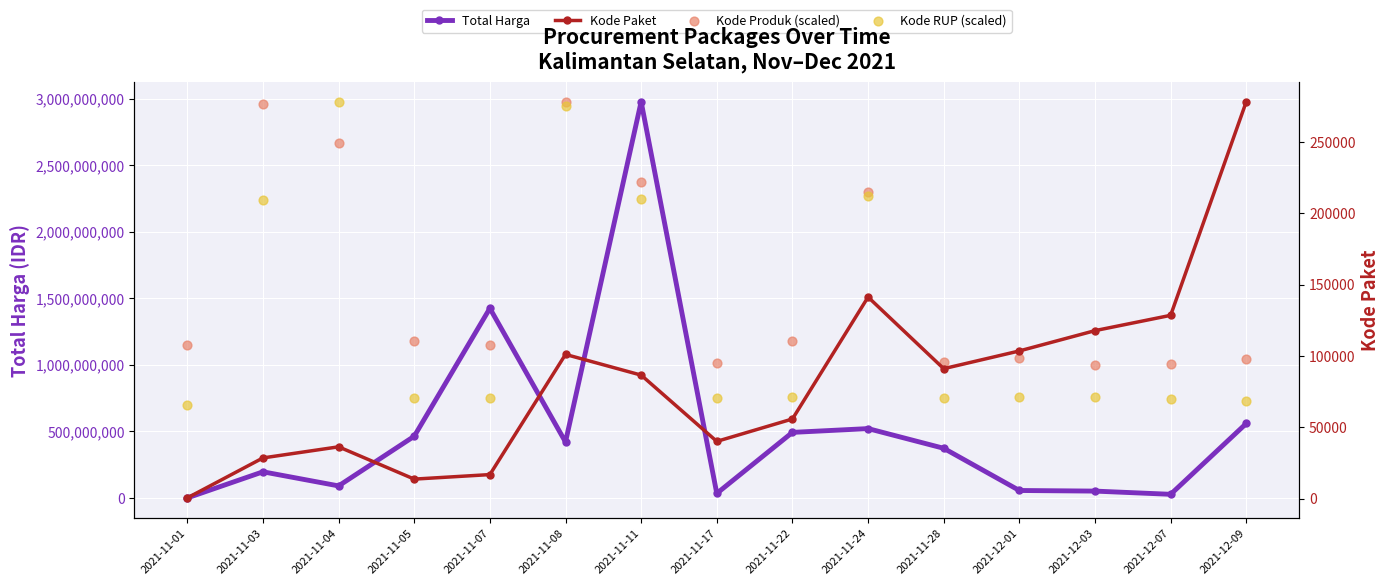

At how many categories does at least one series exceed 1950357079?

5